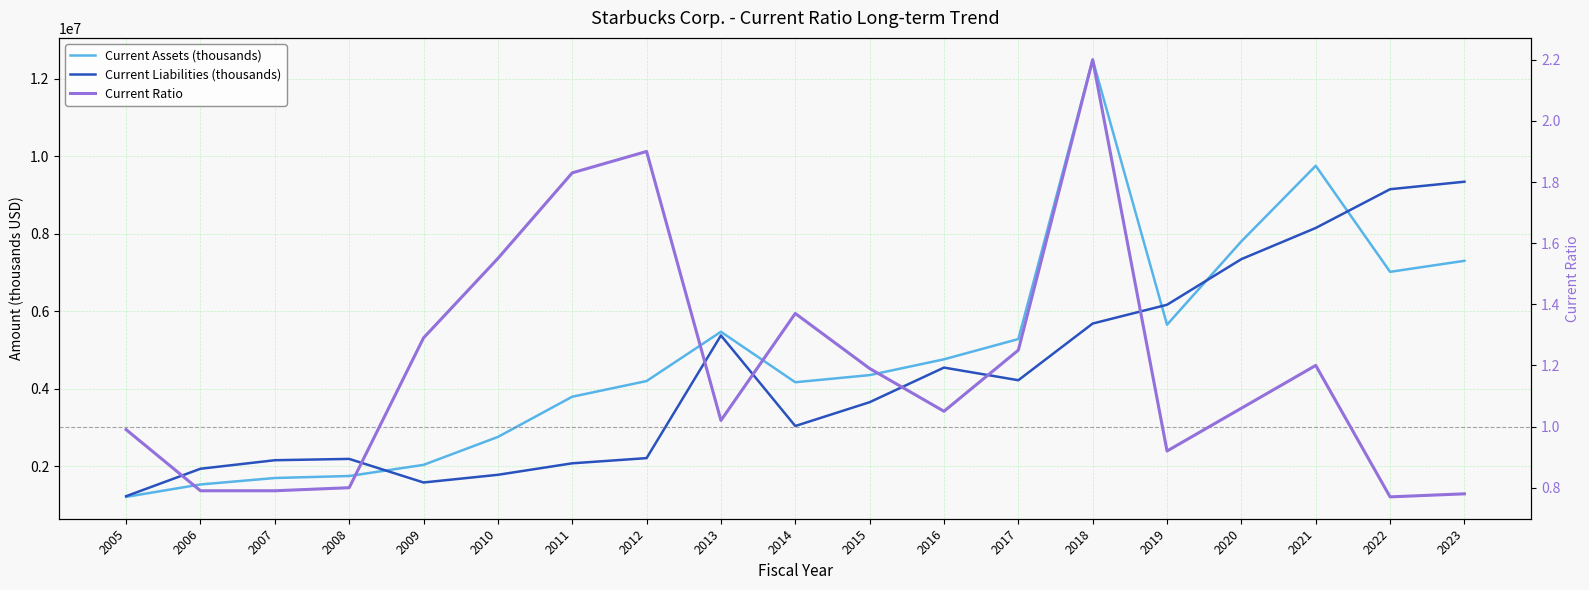

True or false: Current Ratio and Current Assets (thousands) intersect in this chart.

False